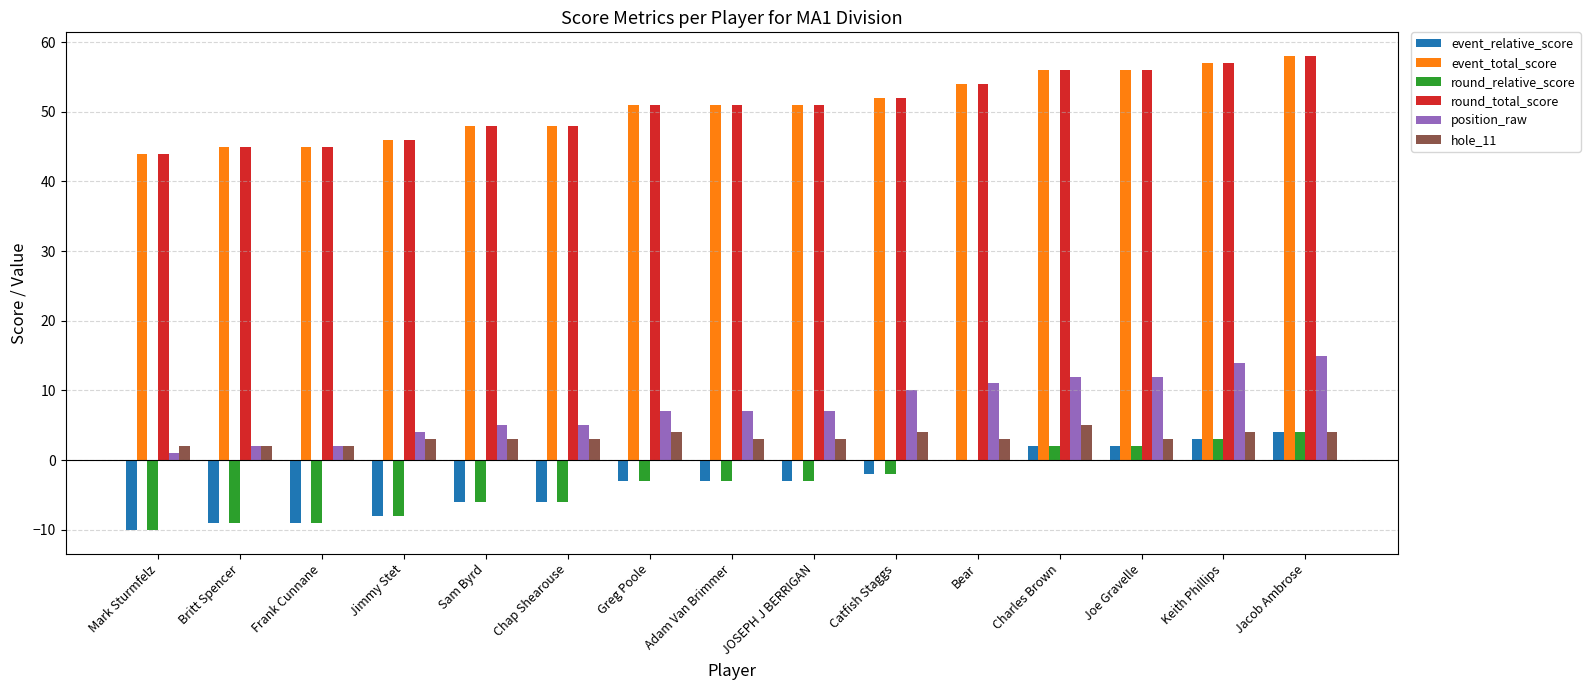

What is the sum of the hole_11 values at Charles Brown and Greg Poole?

9